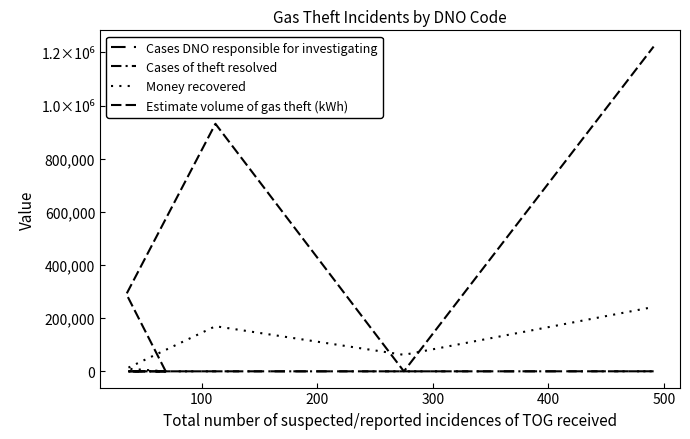

What is the average value of the Cases DNO responsible for investigating series?

92.4